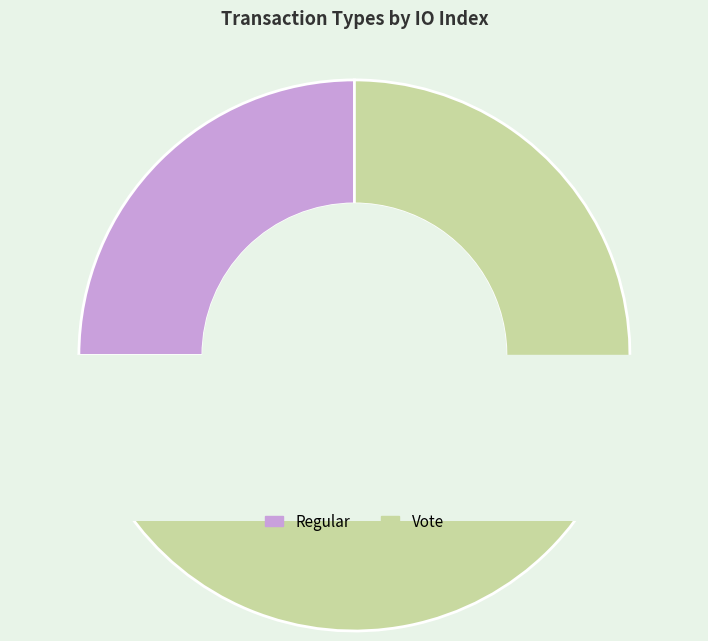

Is the sum of Regular and Vote greater than half?

Yes